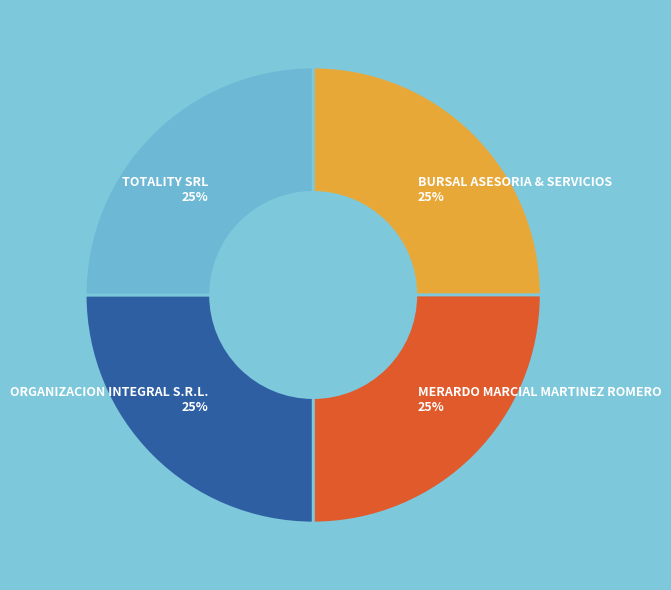

To the nearest percent, what is the average slice percentage?

25%